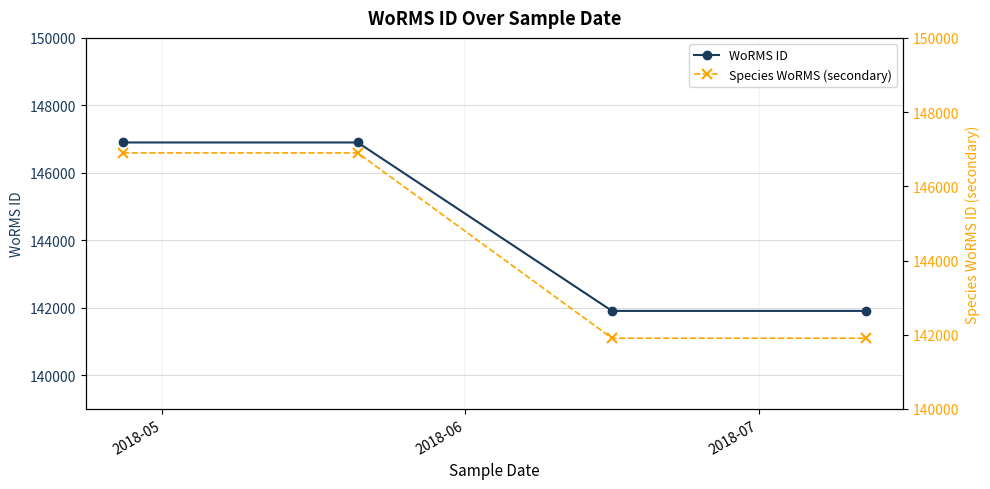

True or false: WoRMS ID has more than 1 points higher than both neighbors.

False